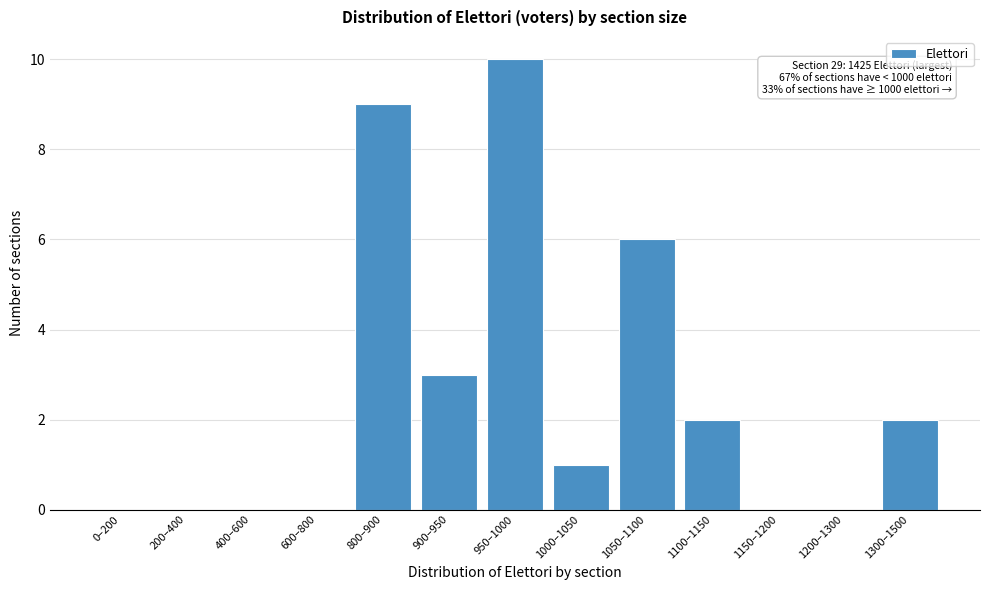

Reading right to left, list all the values displayed in this chart.

1300–1500=2	1200–1300=0	1150–1200=0	1100–1150=2	1050–1100=6	1000–1050=1	950–1000=10	900–950=3	800–900=9	600–800=0	400–600=0	200–400=0	0–200=0